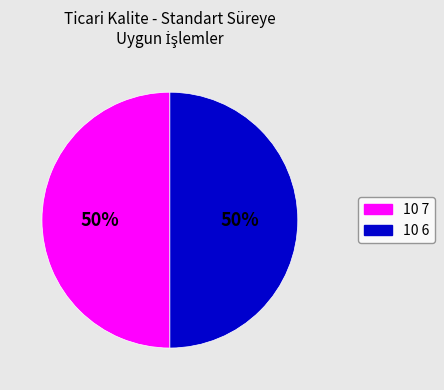

To the nearest percent, what is the average slice percentage?

50%